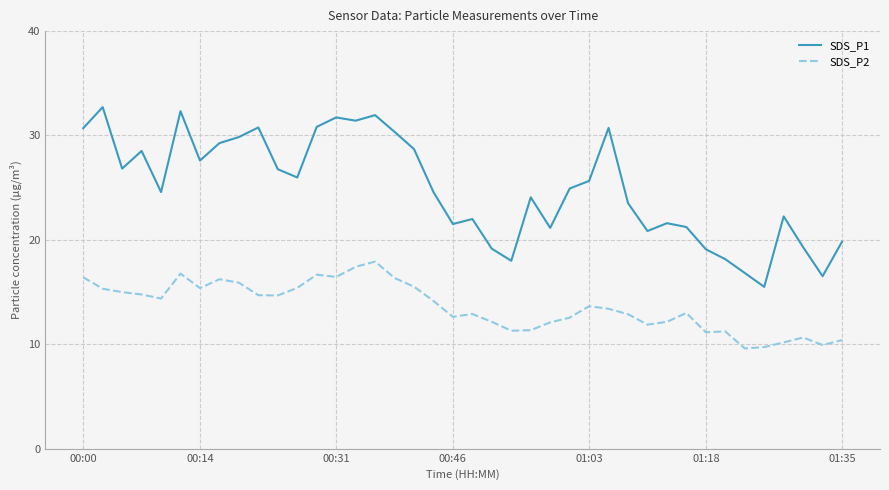

List the series in order of their peak value, highest first.

SDS_P1, SDS_P2